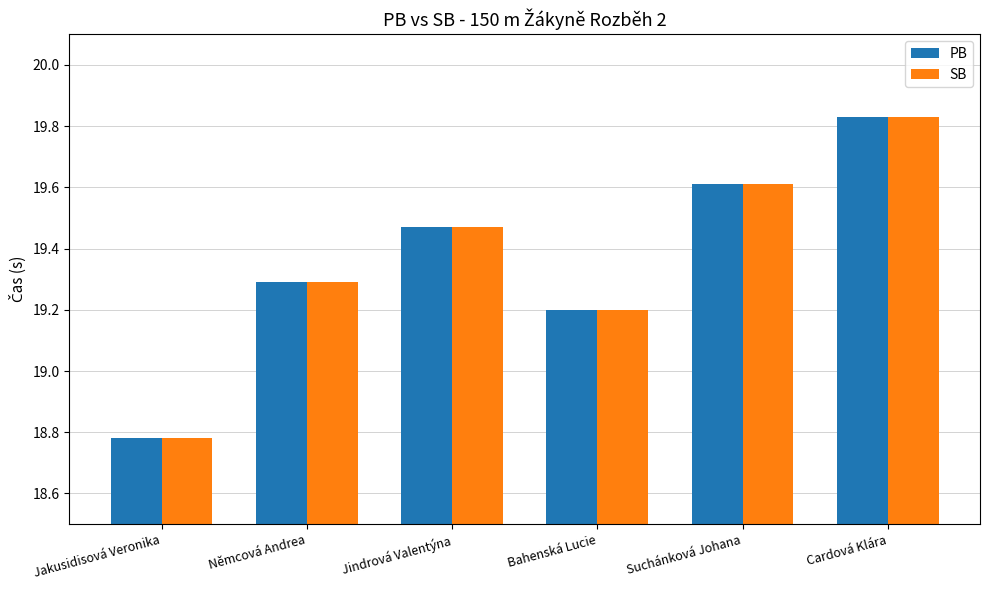

The PB series shows 5.5 at Jakusidisová Veronika. True or false?

False